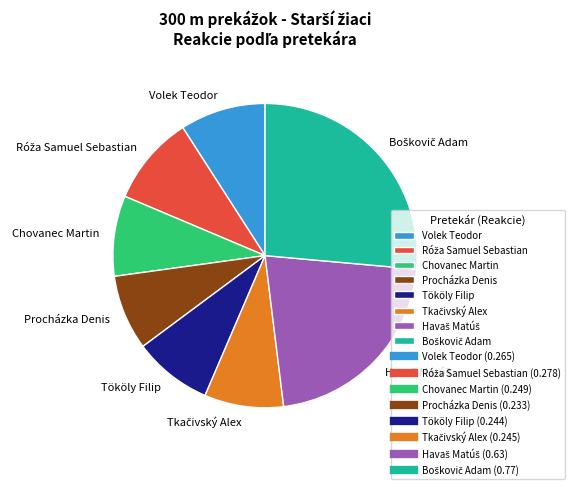

Is Procházka Denis the majority of the pie?

No